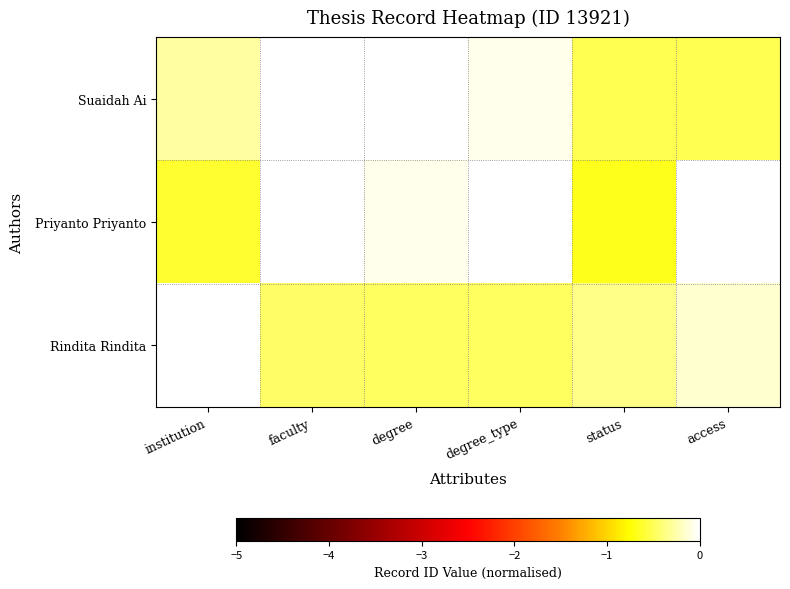

List the series in order of their peak value, lowest first.

Suaidah Ai, Priyanto Priyanto, Rindita Rindita